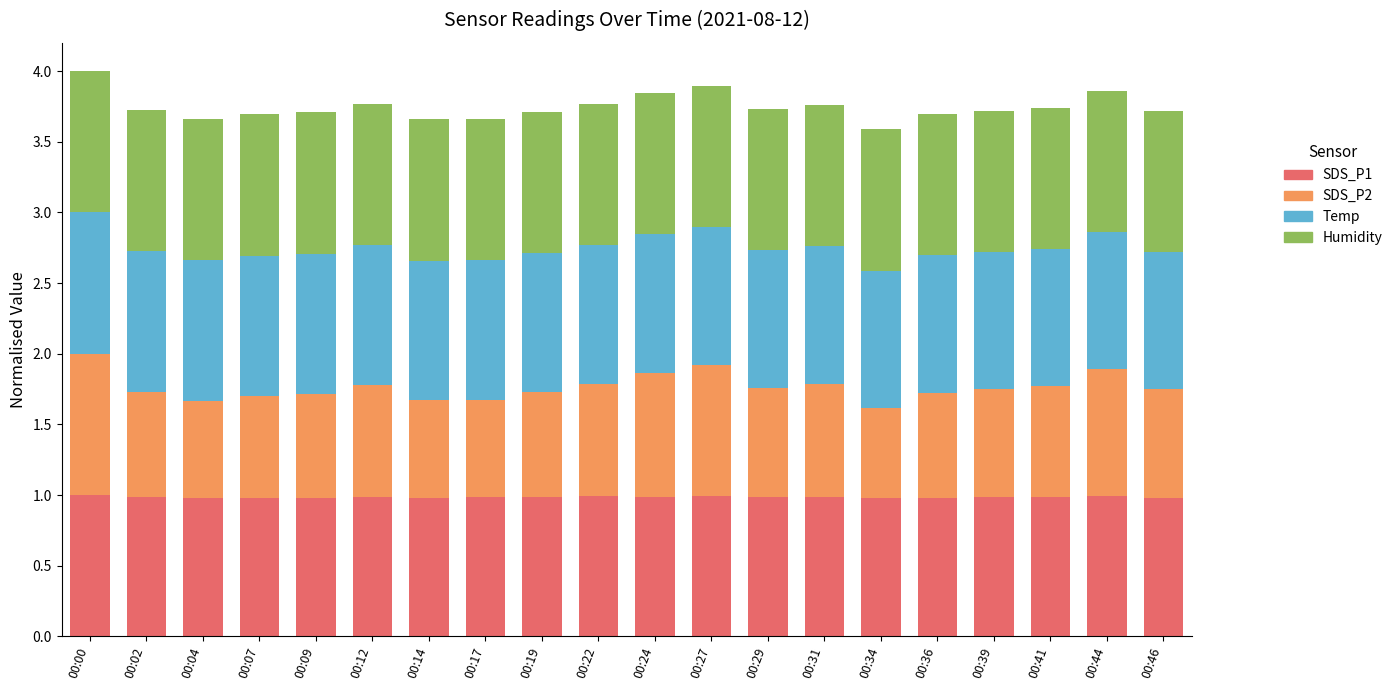

What is the total value across all series at 00:04?

3.7